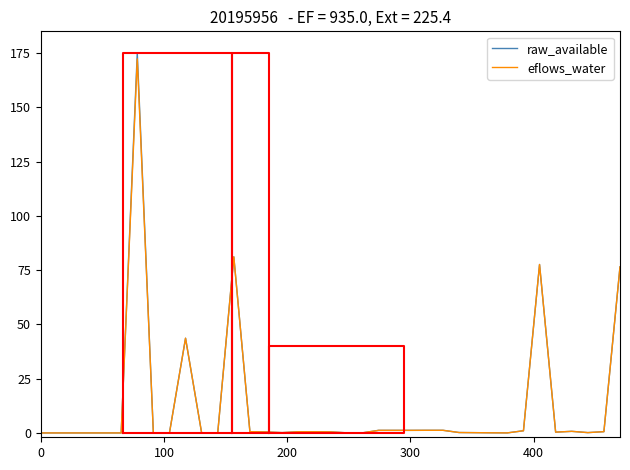

How many lines are shown in the chart?

2